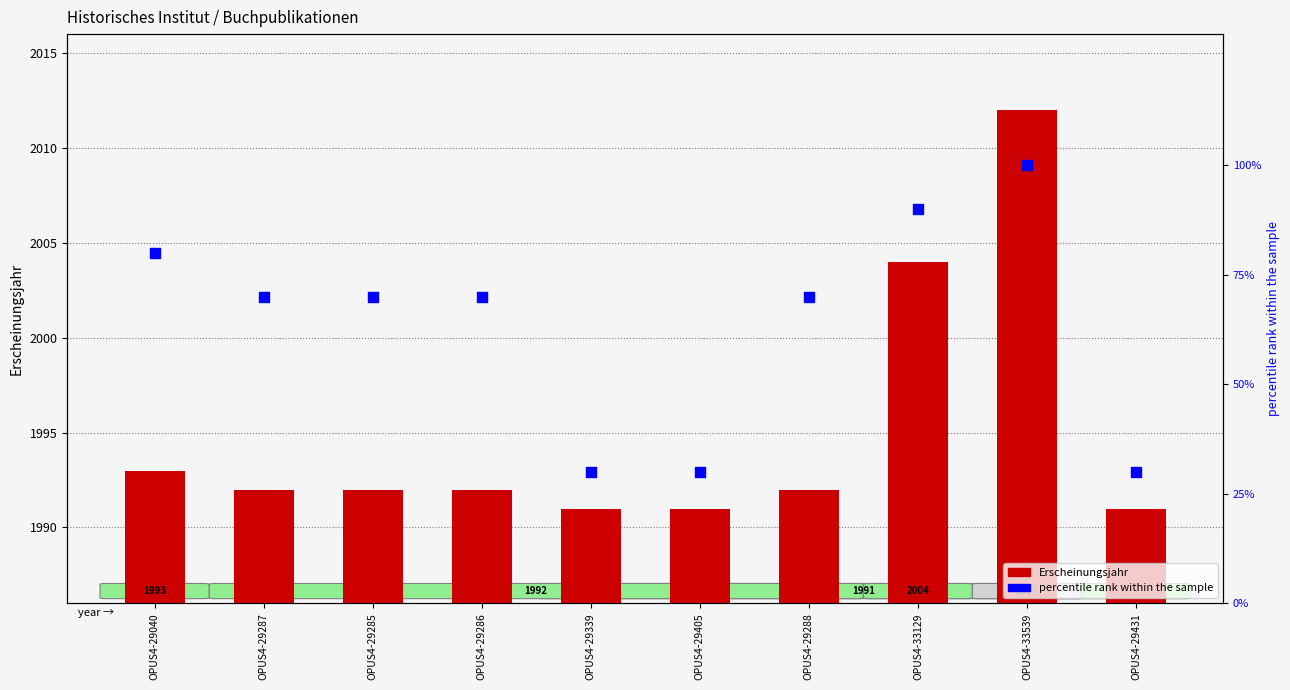

At how many categories does at least one series exceed 184?

10